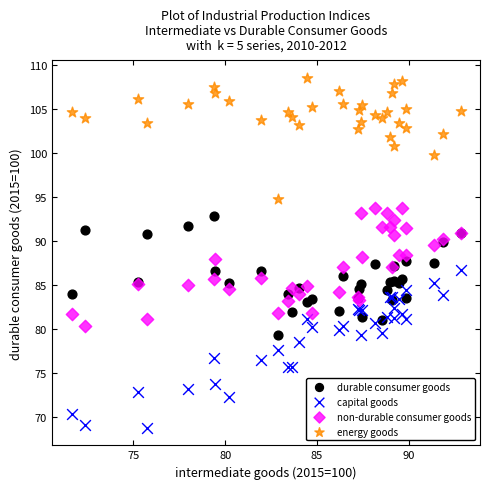

What are all the series names shown in the legend?

durable consumer goods, capital goods, non-durable consumer goods, energy goods